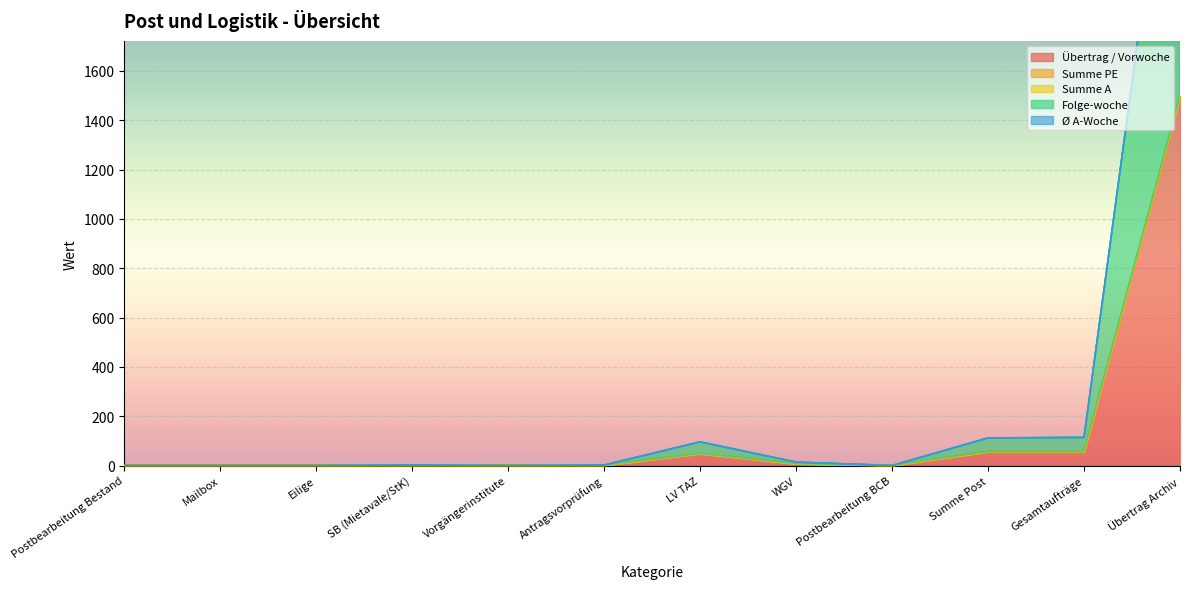

What are all the series names shown in the legend?

Übertrag / Vorwoche, Summe PE, Summe A, Folge-woche, Ø A-Woche